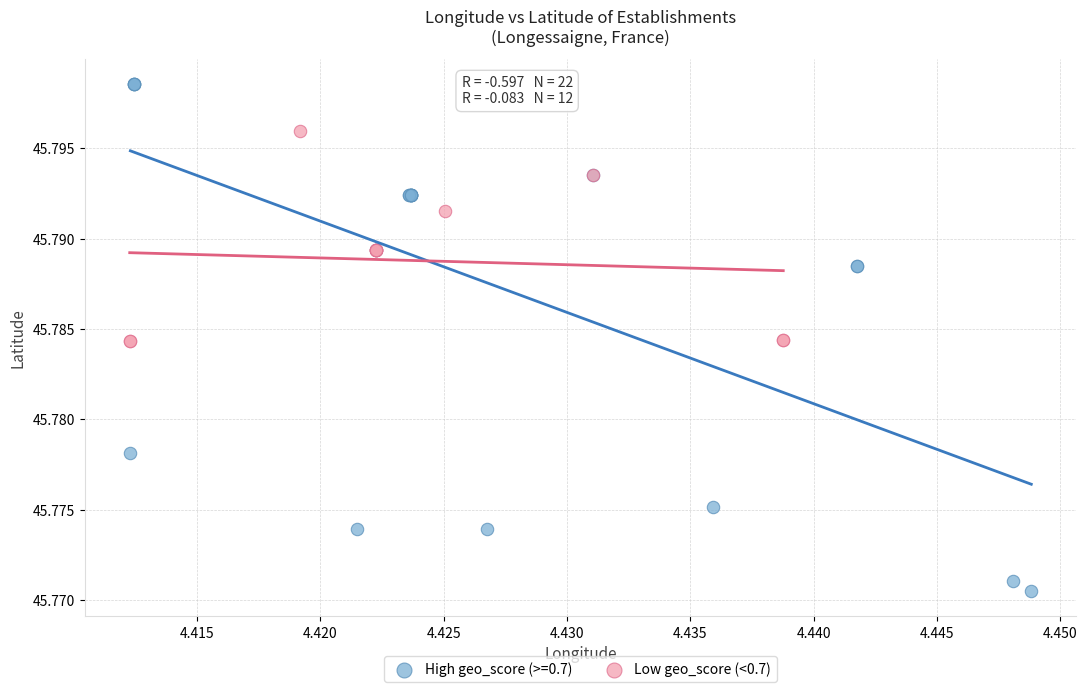

Which series contains the lowest Y value?

High geo_score (>=0.7)